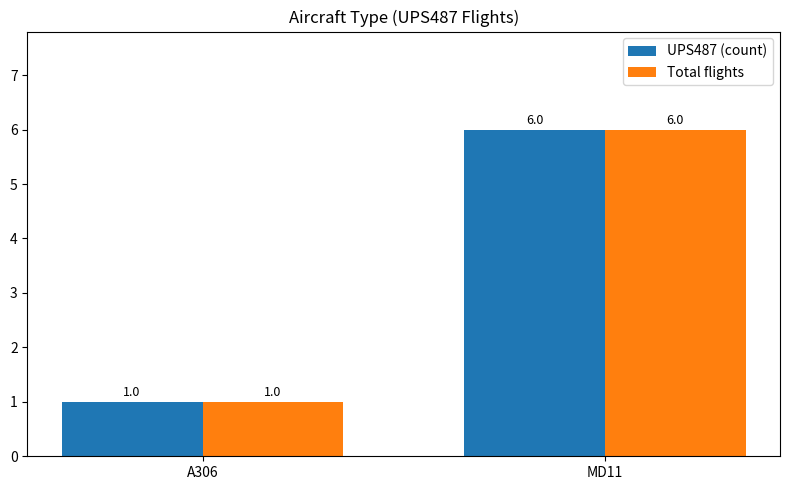

The value of UPS487 (count) at A306 is 2. True or false?

False